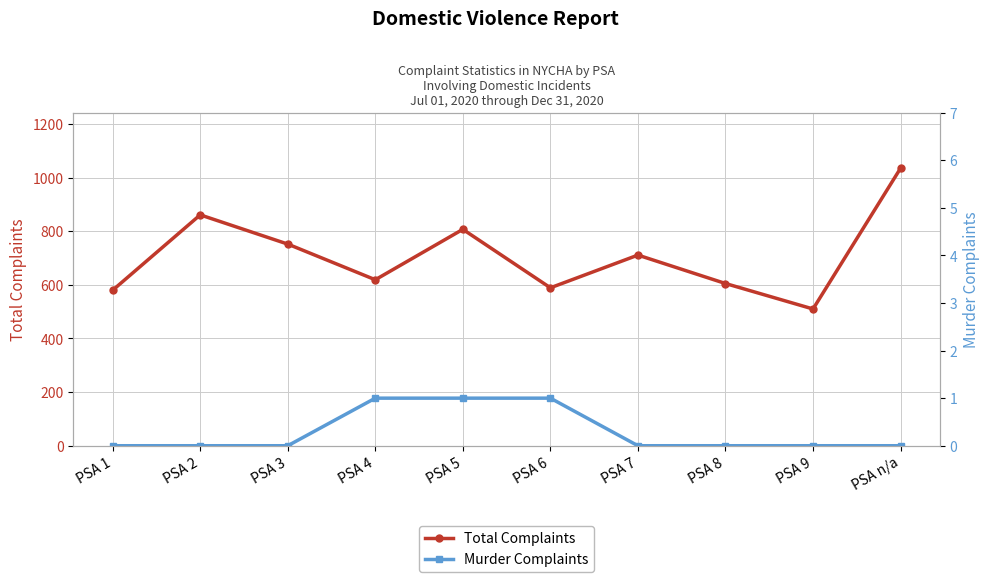

What is the sum of all Total Complaints values?

7069